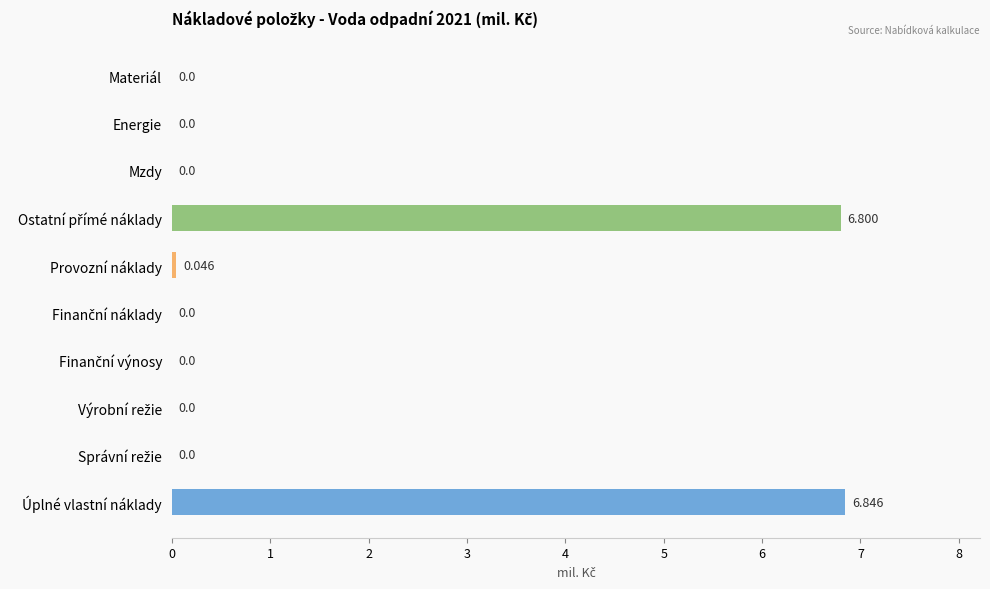

Which label corresponds to the largest value in the chart?

Úplné vlastní náklady